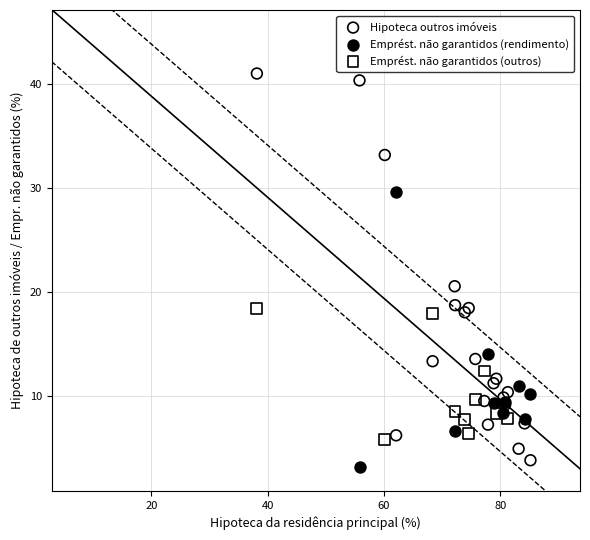

Which series has the widest spread of Y values?

Hipoteca outros imóveis